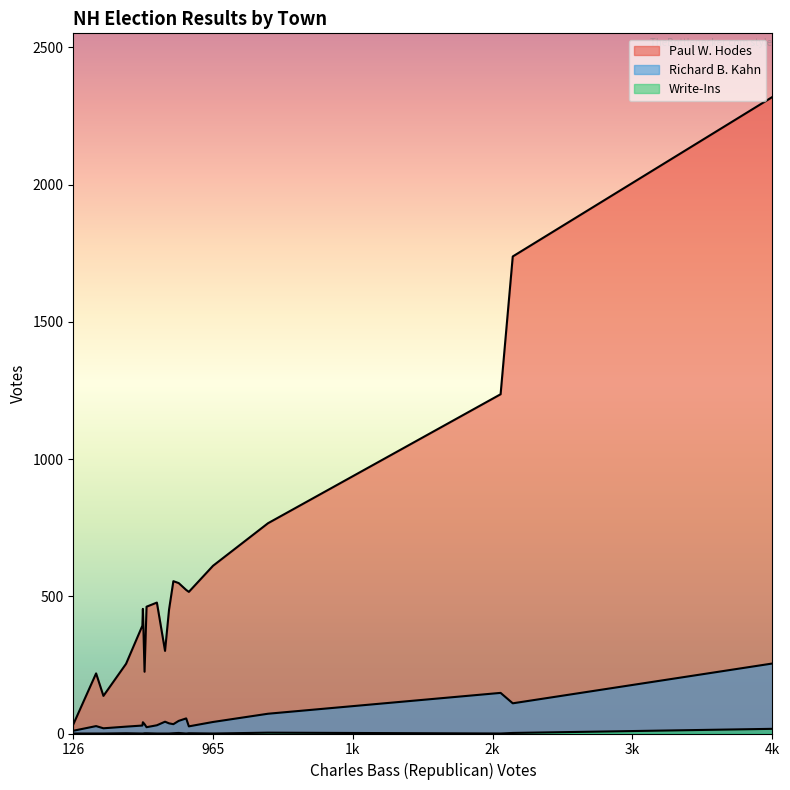

How many lines are shown in the chart?

3